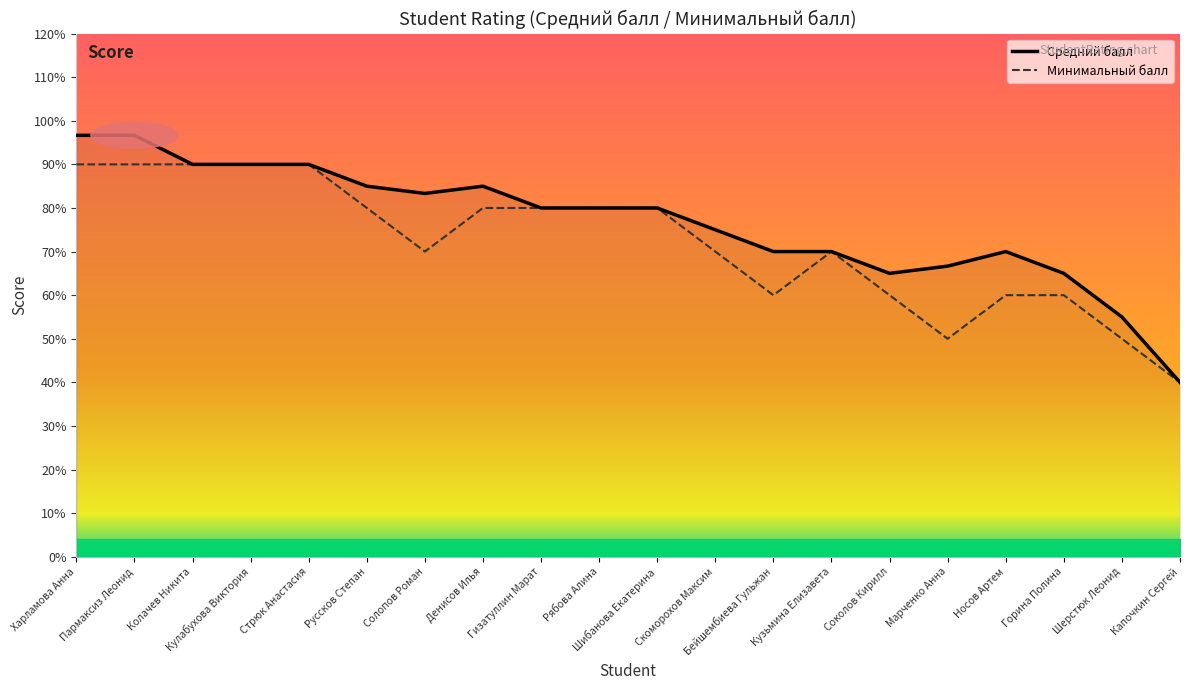

Is it true that Минимальный балл equals 8.0 at Шибанова Екатерина?

True